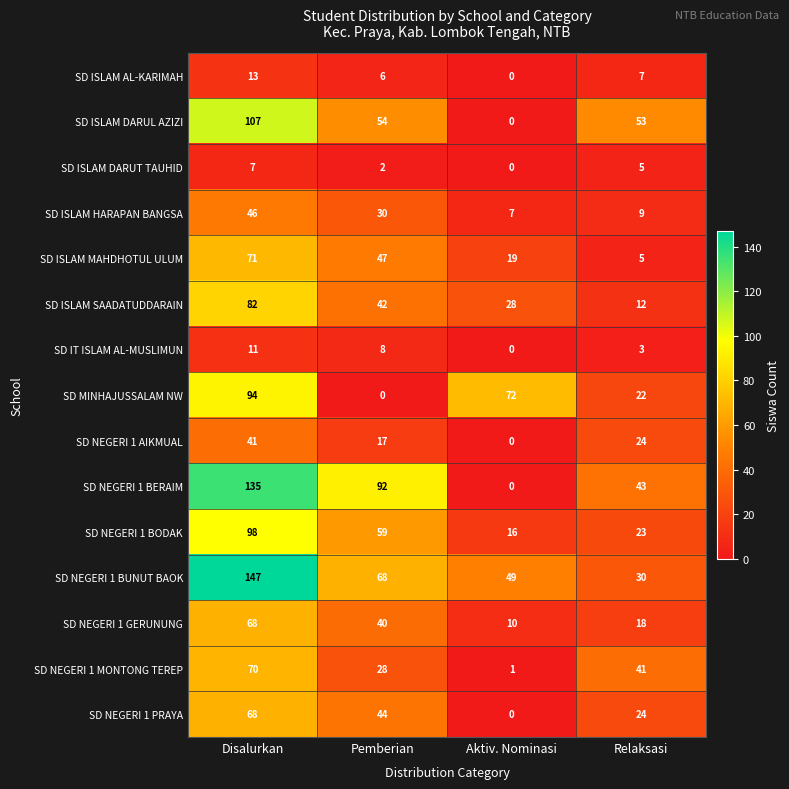

What is the sum of all SD ISLAM DARUT TAUHID values?

14